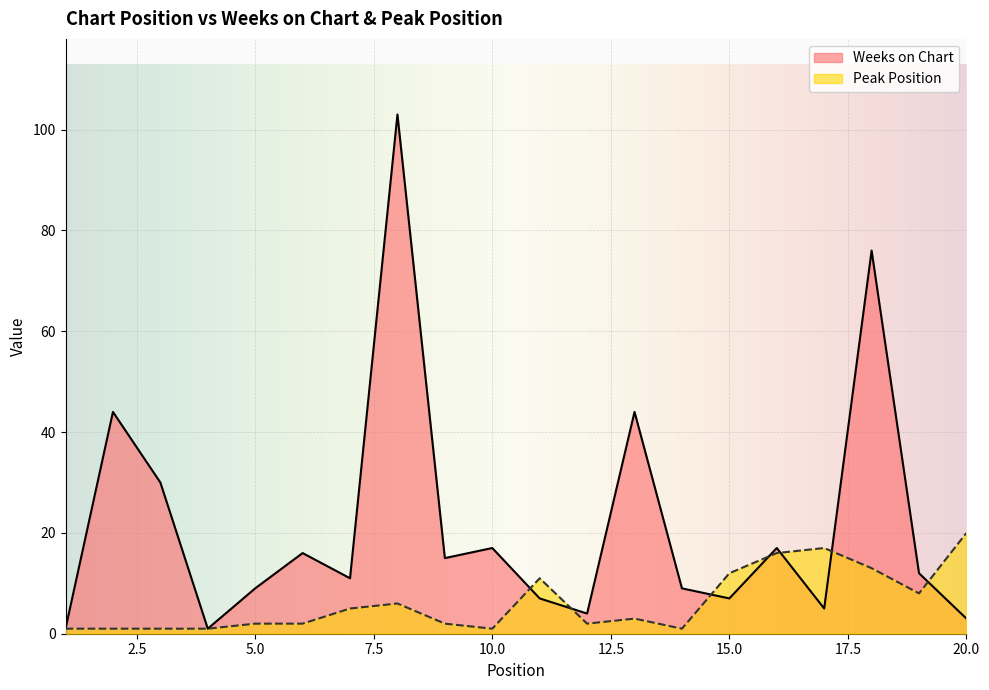

Where do Weeks on Chart and Peak Position first cross each other?

10 and 11